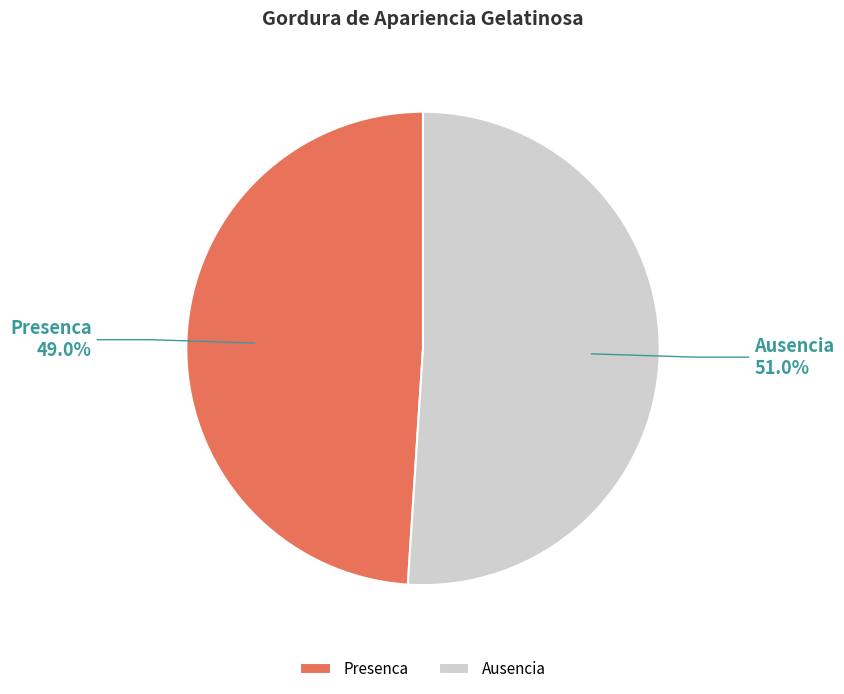

Does Ausencia account for over 50% of the chart?

Yes